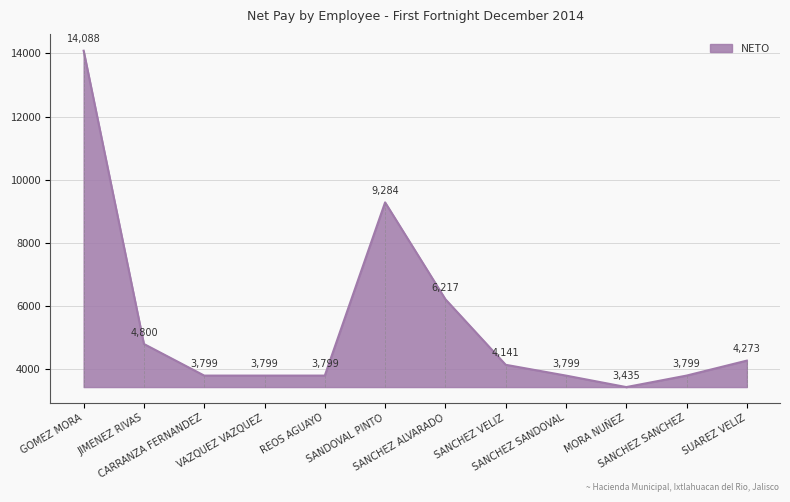

Does the chart display data point markers on the line(s)?

No